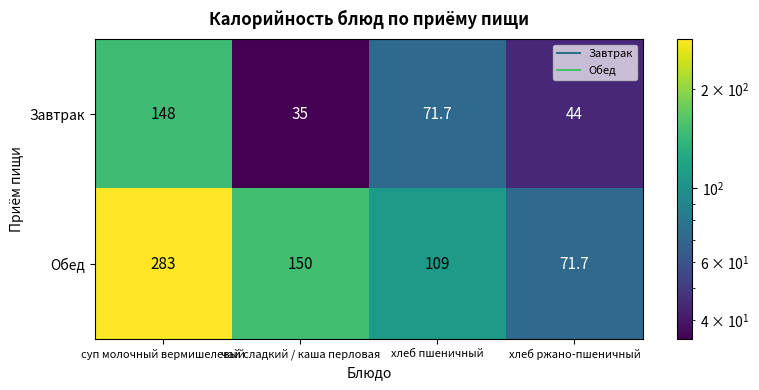

What is the average value of the Обед series?

153.4